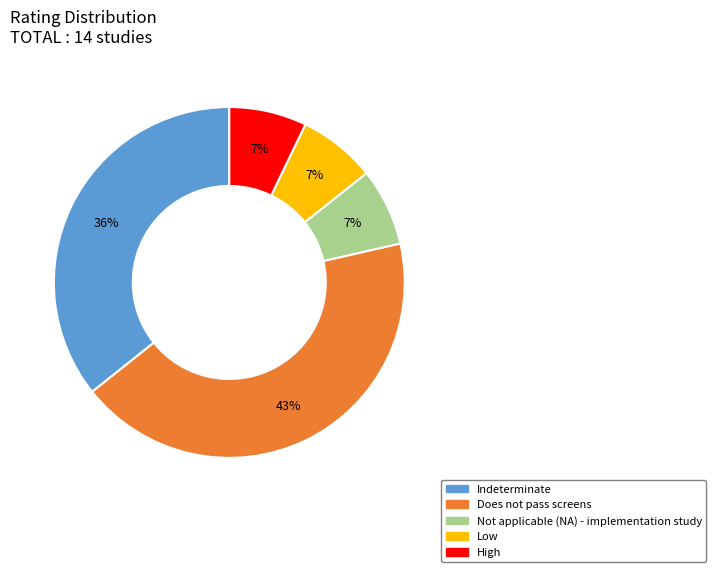

How many slices are in this pie chart?

5